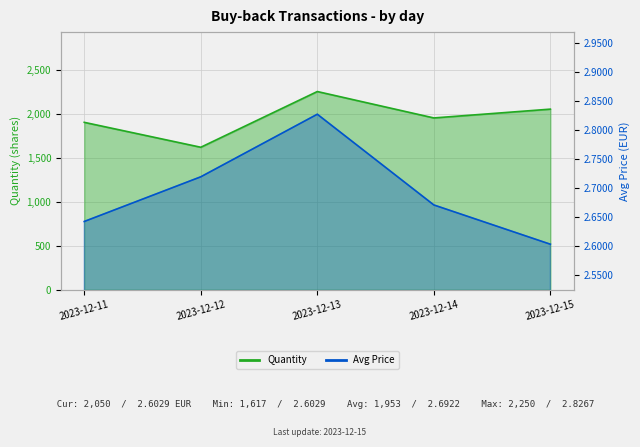

What is the sum of all Avg Price values?

13.5